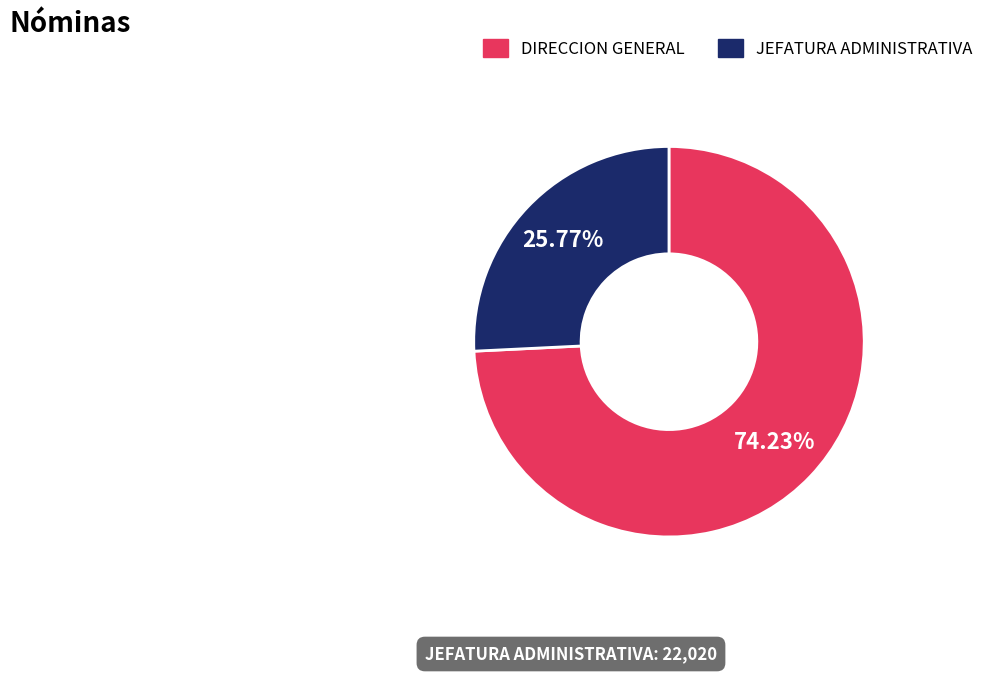

To the nearest percent, what is the average slice percentage?

50%